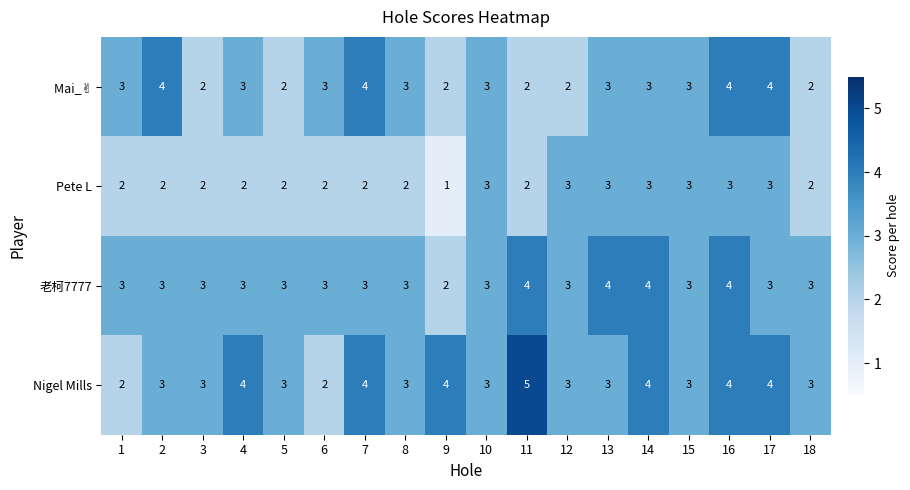

At which category does the chart reach its peak across all series?

11